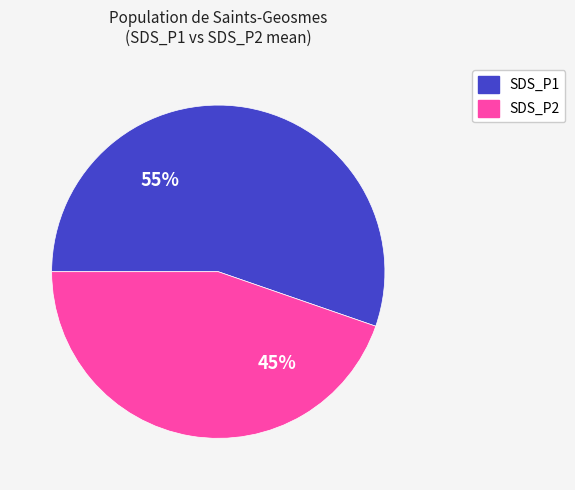

Which category has the smallest portion of the pie?

SDS_P2